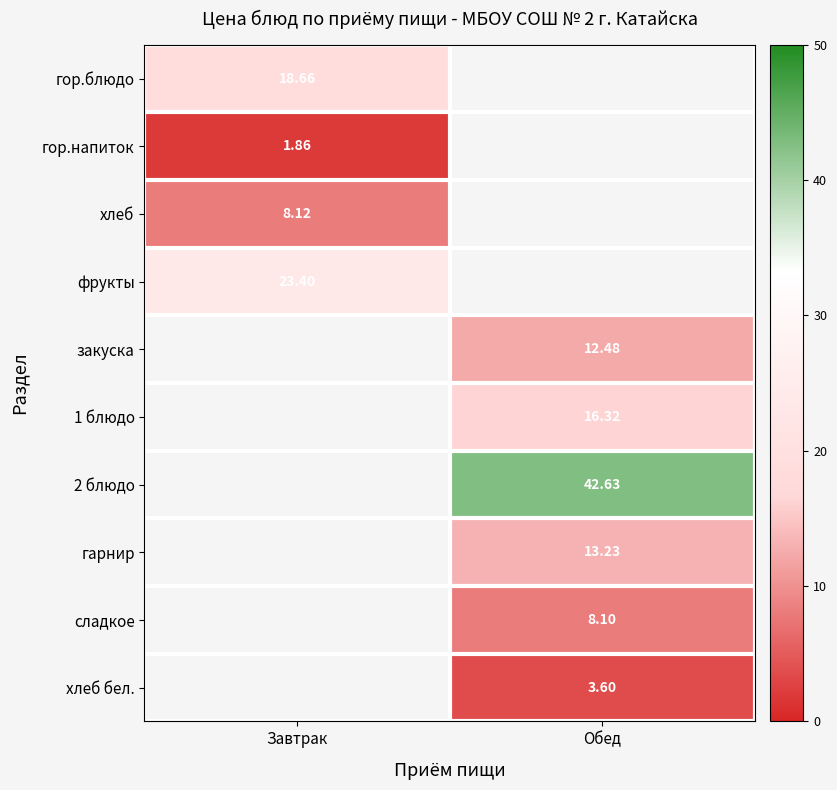

What is the maximum value shown in the chart?

42.6